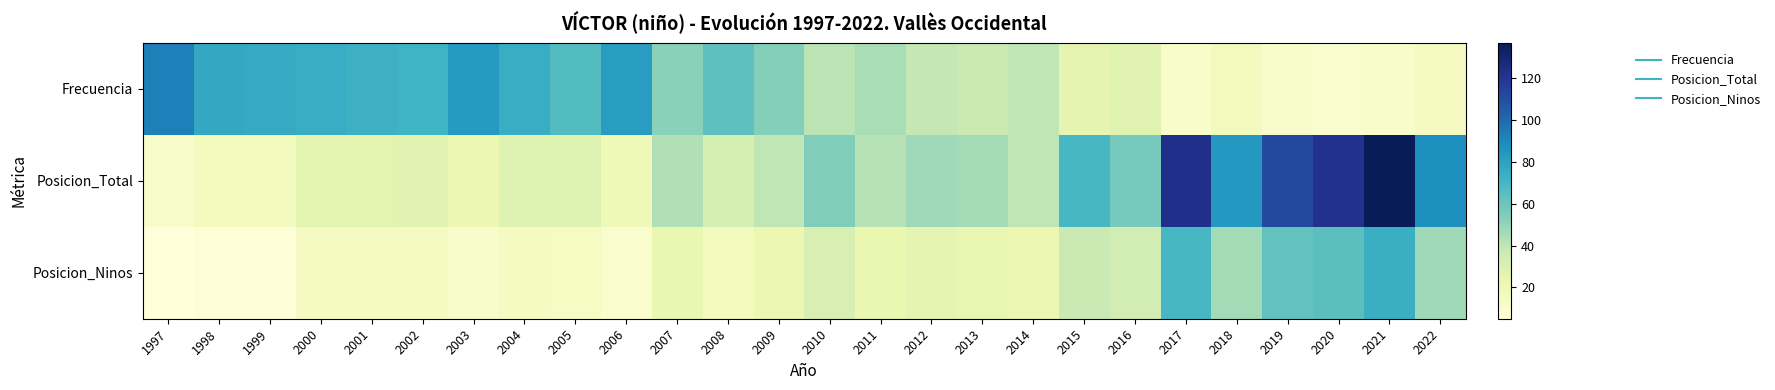

At 2008, list the series in order from smallest to largest.

Posicion_Ninos, Posicion_Total, Frecuencia